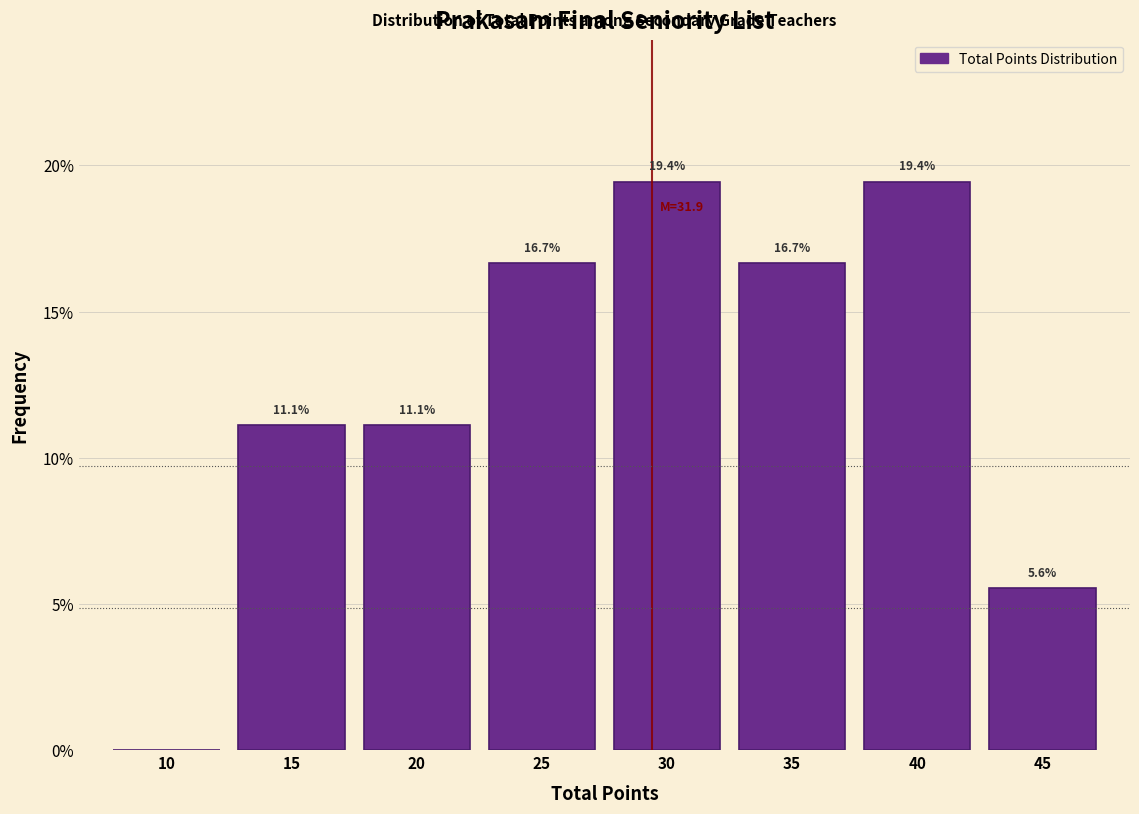

Reading left to right, extract all data points from this chart.

10=0.0	15=11.1	20=11.1	25=16.7	30=19.4	35=16.7	40=19.4	45=5.6